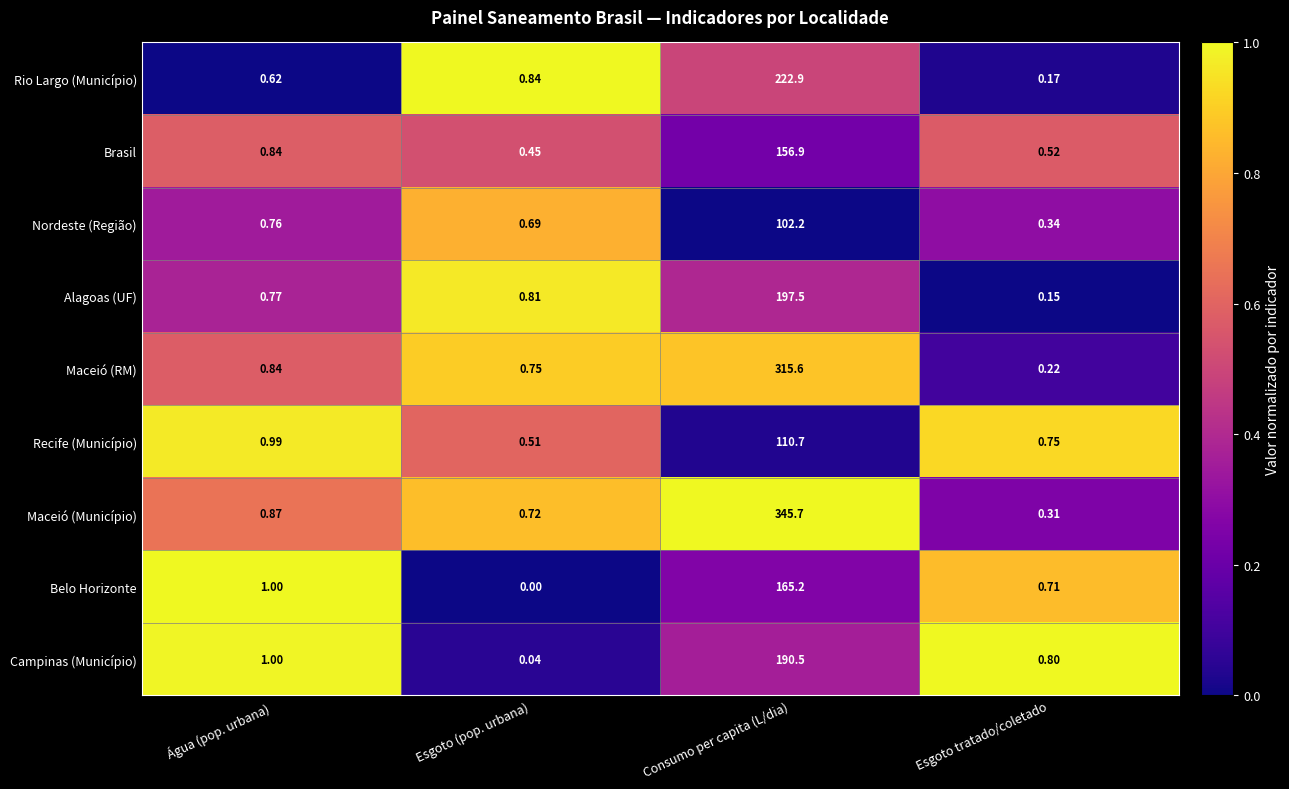

Which series has the largest range (max minus min)?

Maceió (Município)